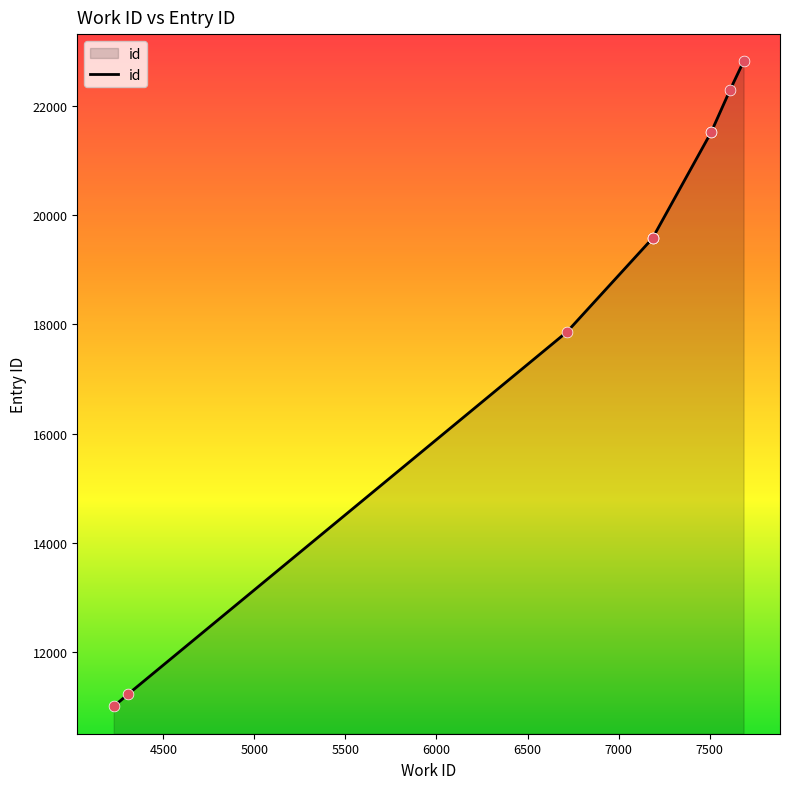

Which has a higher value, 4228 or 7686?

7686